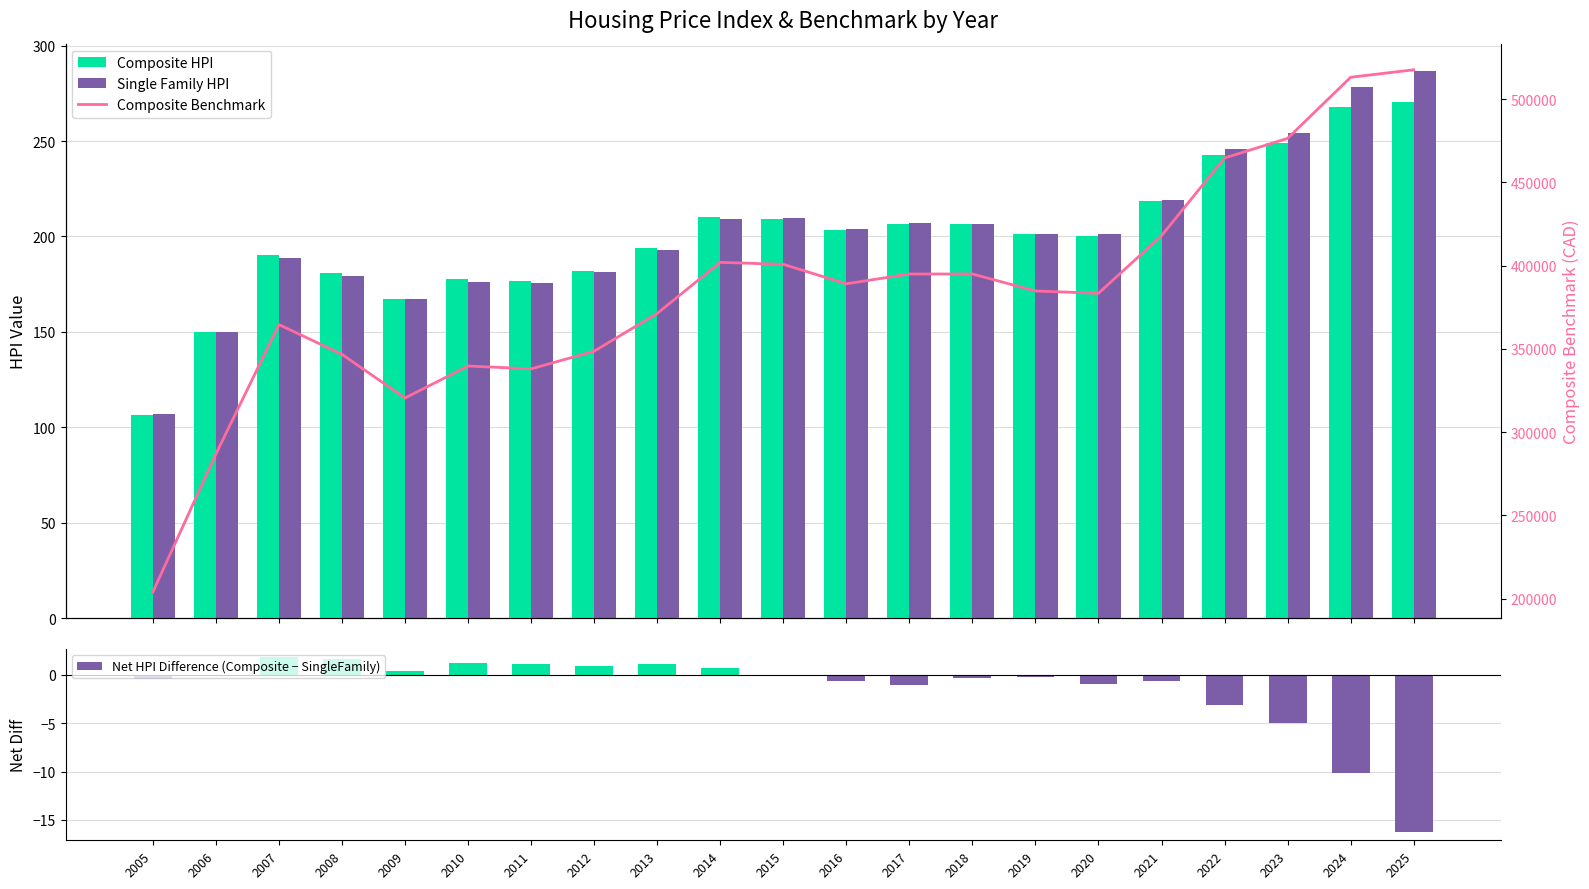

Between 2017 and 2015, which is larger?

2015